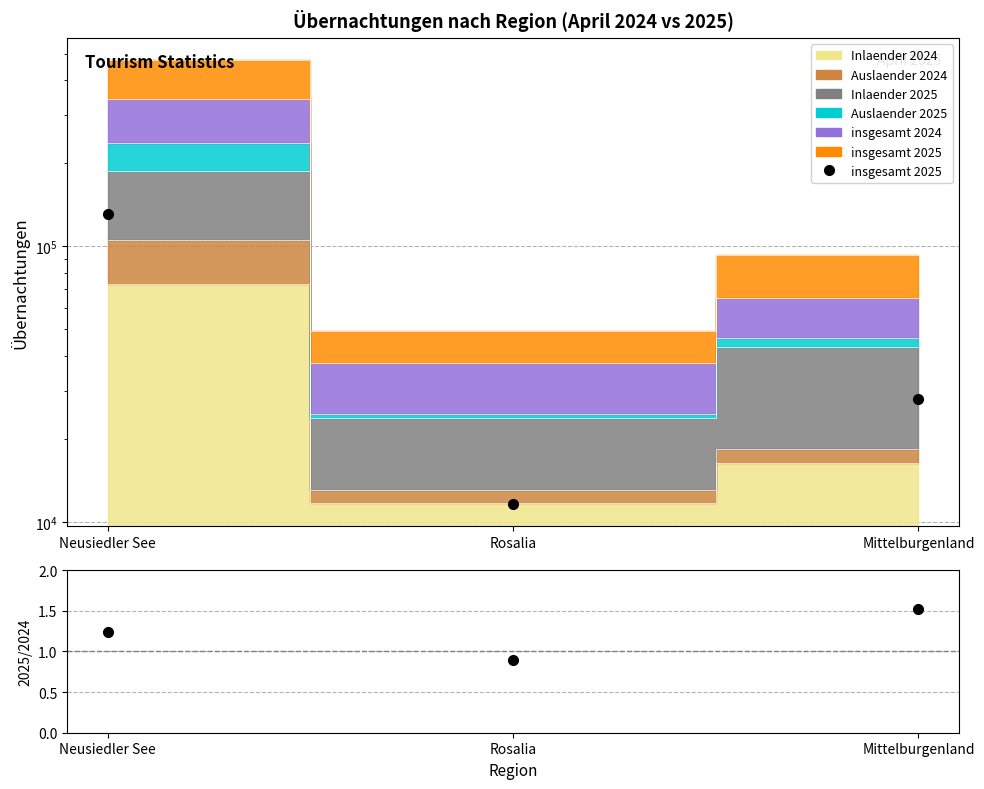

Which category has the lowest value across all series?

Rosalia